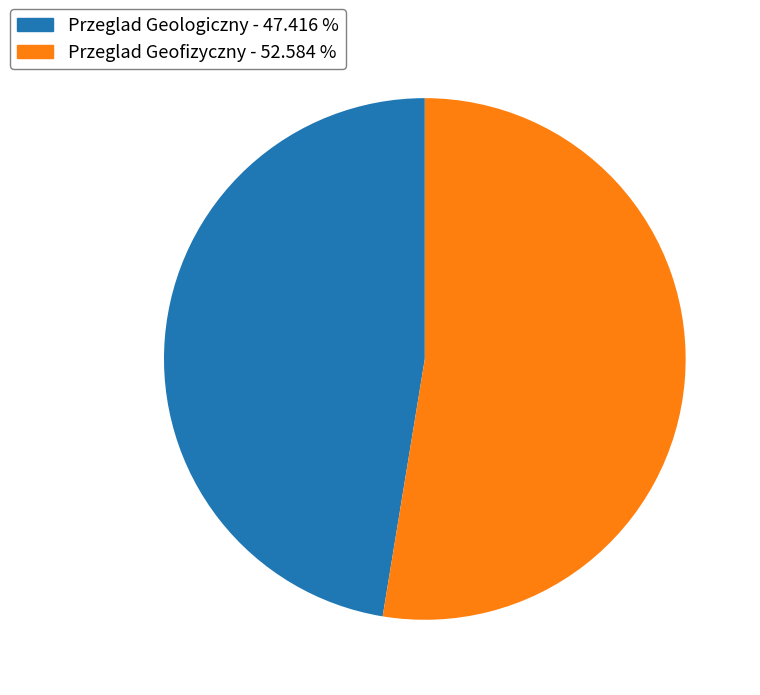

What is the ratio of the value at Przeglad Geologiczny to the value at Przeglad Geofizyczny?

0.9